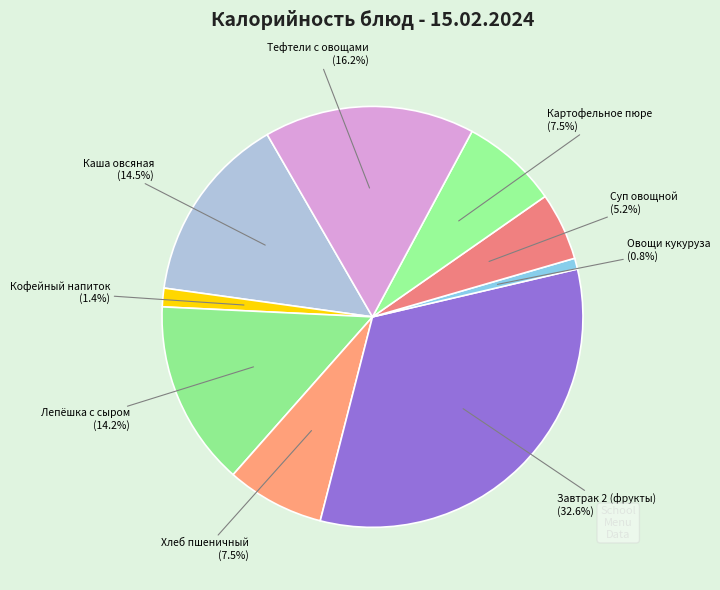

How many segments does this pie chart have?

9